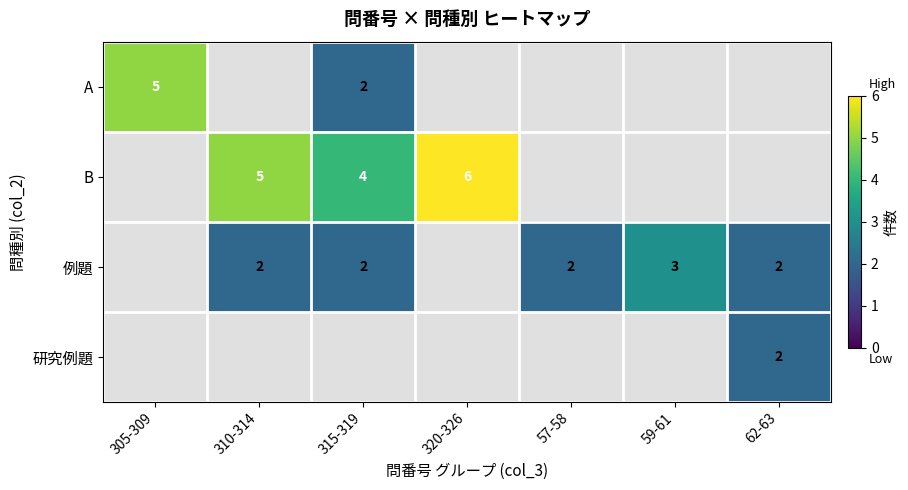

The 研究例題 series shows 3 at 62-63. True or false?

False